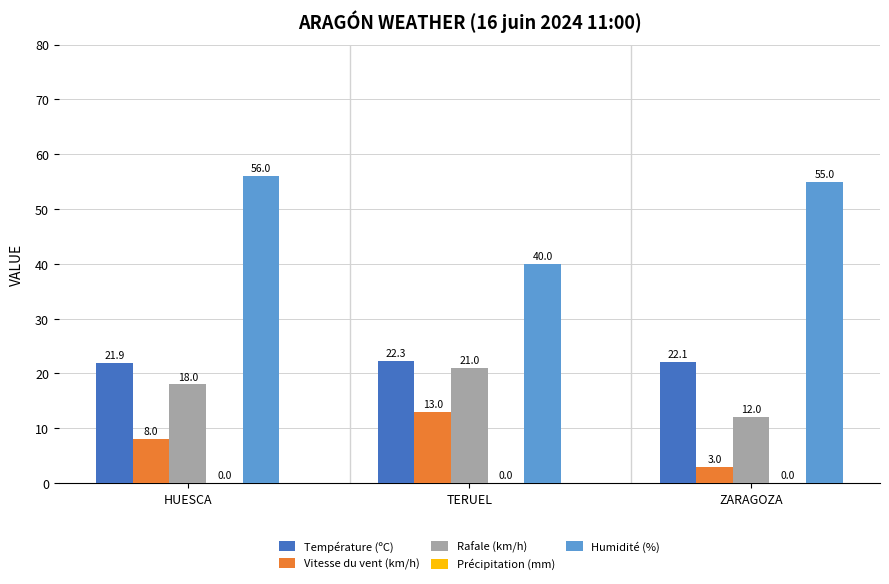

Which series has the widest spread of values?

Humidité (%)